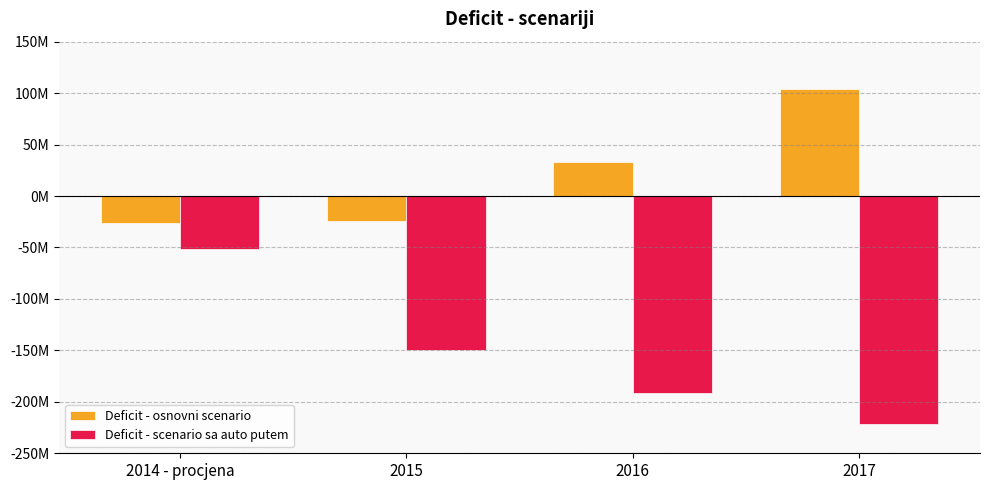

What is the maximum value for Deficit - osnovni scenario?

103834080.1